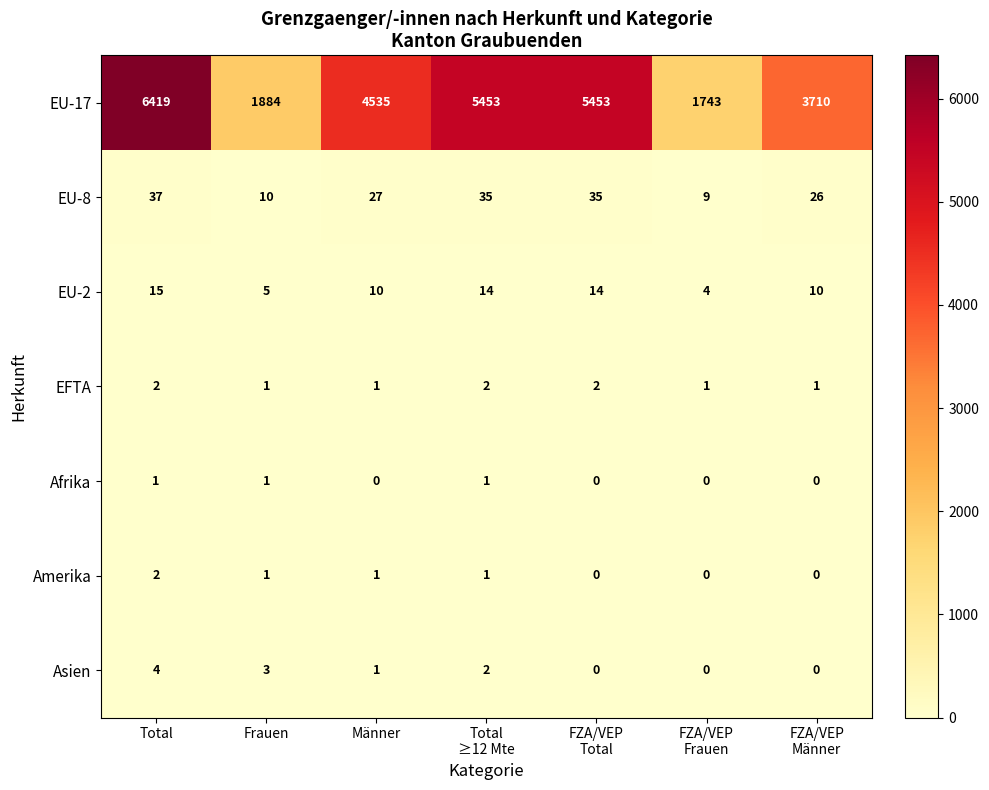

At which category is the sum across all series the highest?

Total